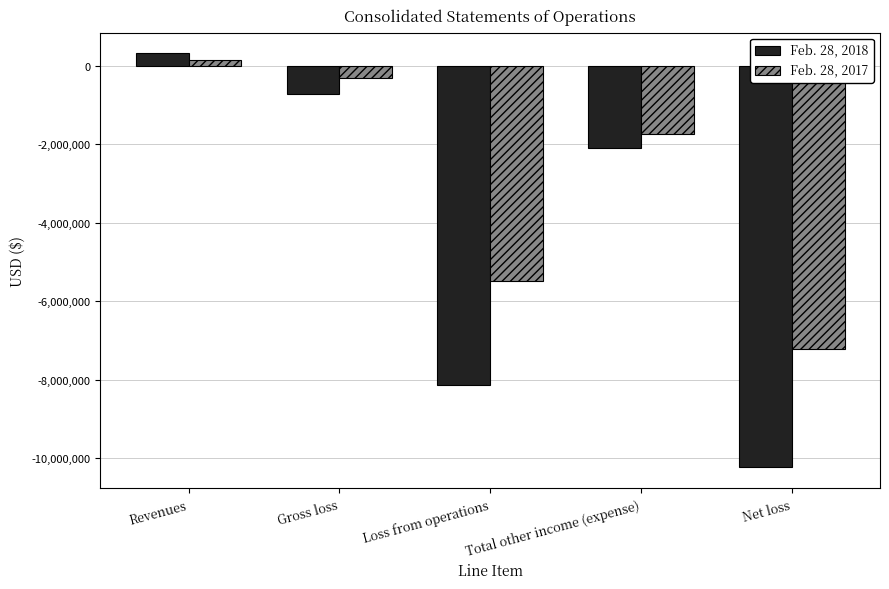

What is the value of the Feb. 28, 2017 bar at the 5th from the left?

-7219626